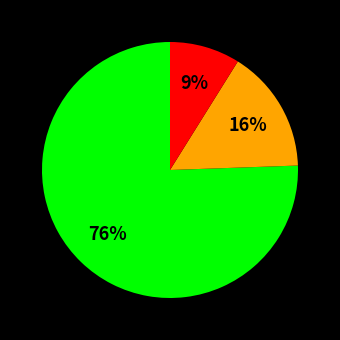

Is there a majority slice in this chart?

Yes